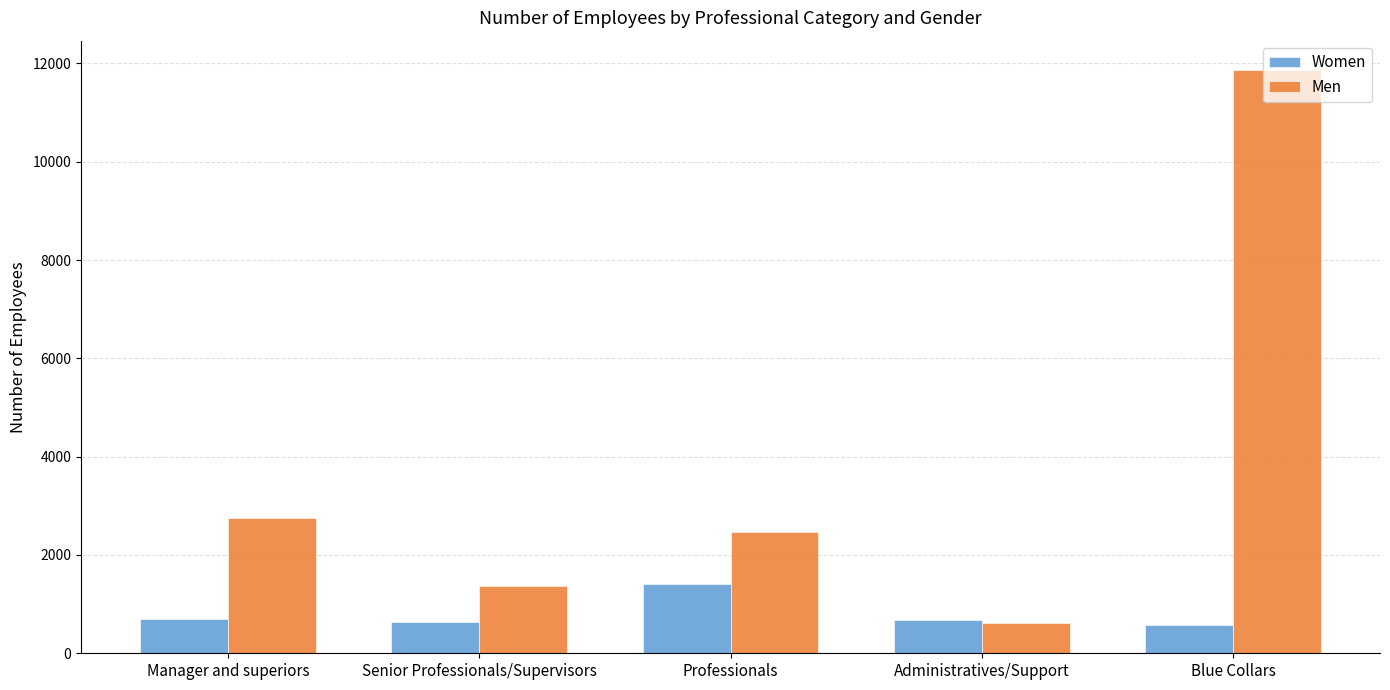

List the series in order of their overall mean, lowest first.

Women, Men